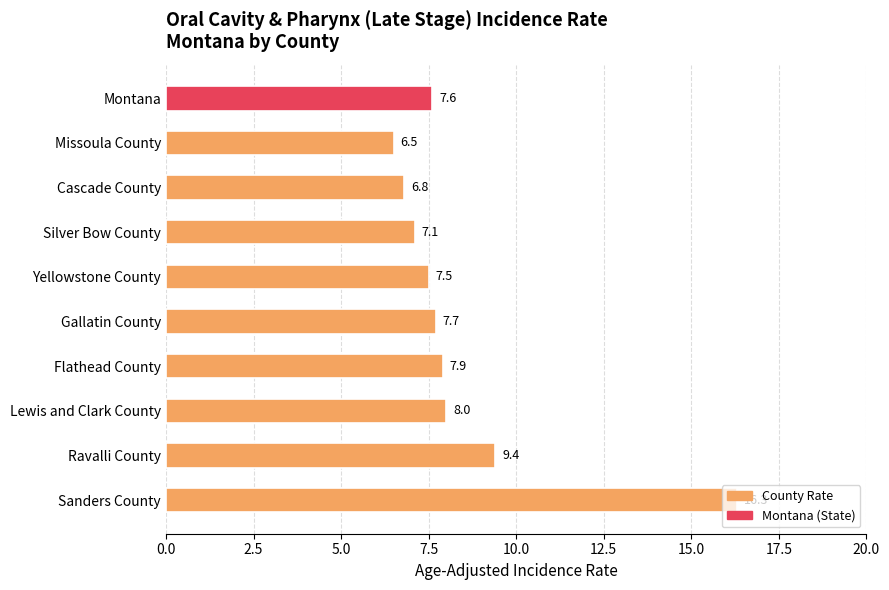

Is it true that the value at Montana is 13.1?

False